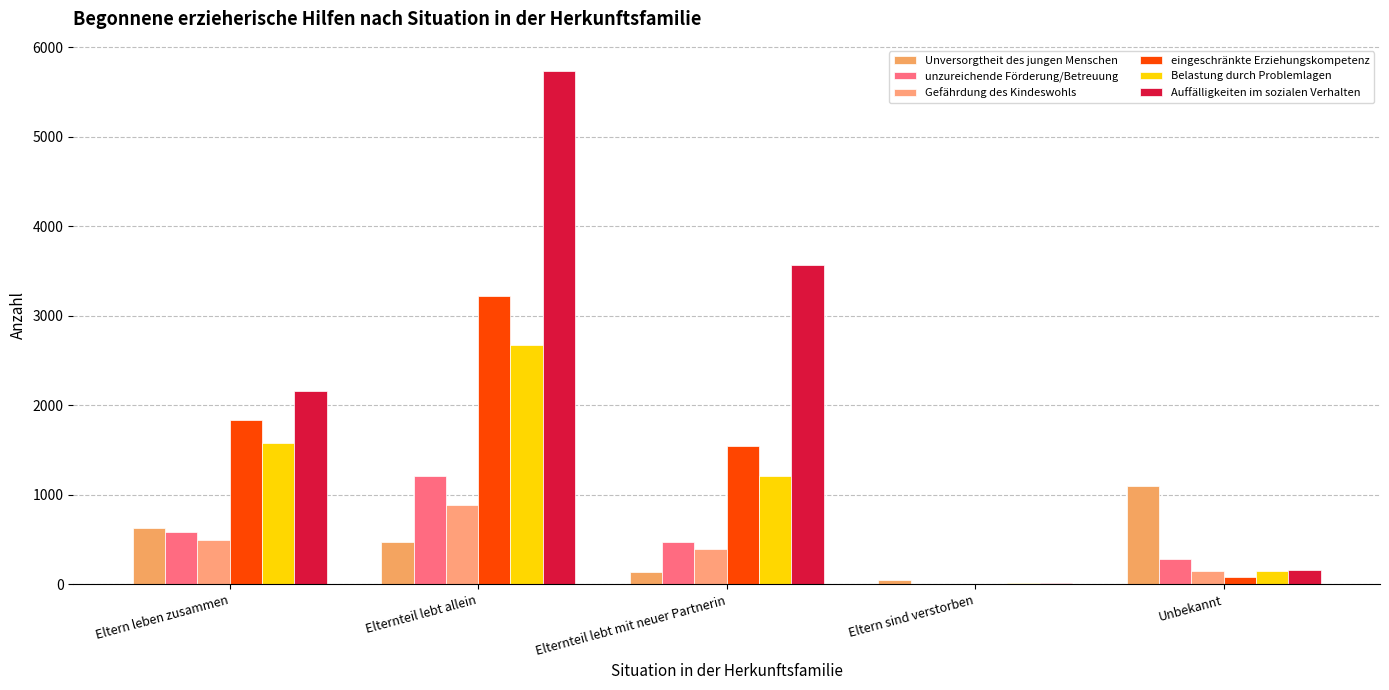

List the series in order of their peak value, highest first.

Auffälligkeiten im sozialen Verhalten, eingeschränkte Erziehungskompetenz, Belastung durch Problemlagen, unzureichende Förderung/Betreuung, Unversorgtheit des jungen Menschen, Gefährdung des Kindeswohls